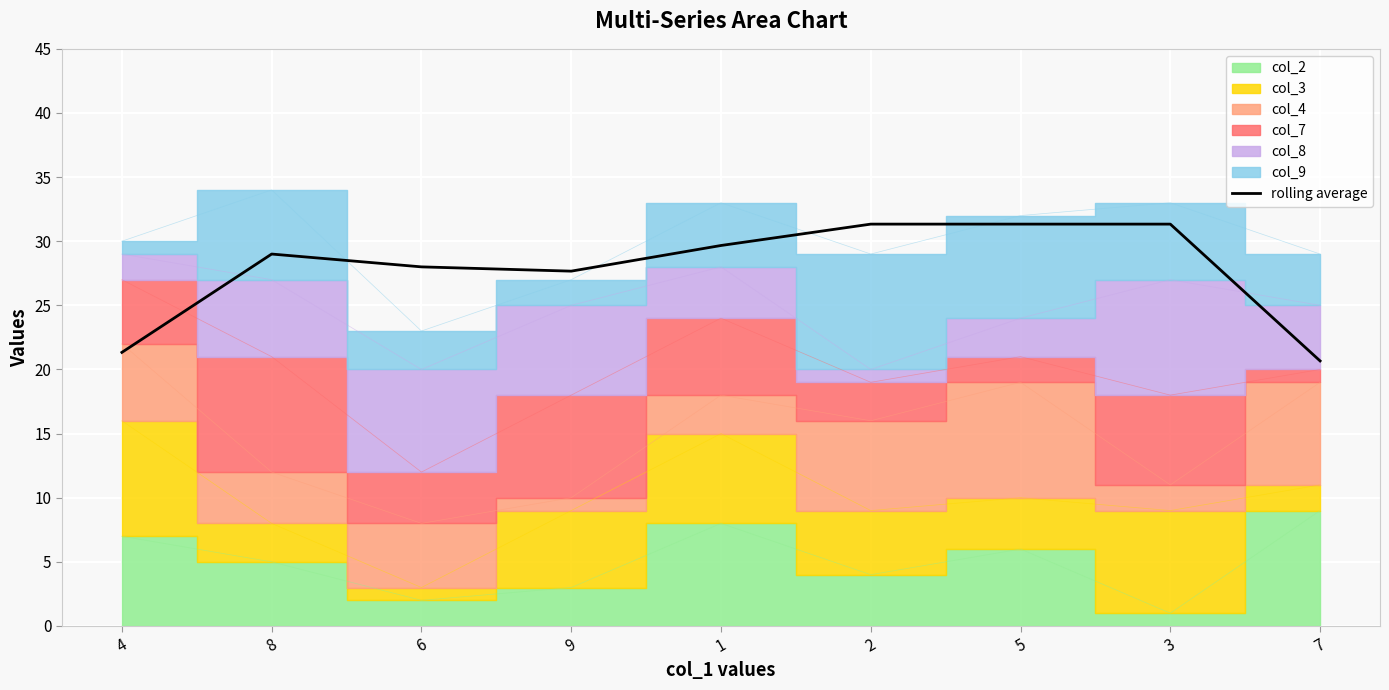

How many data points are above 29?

4